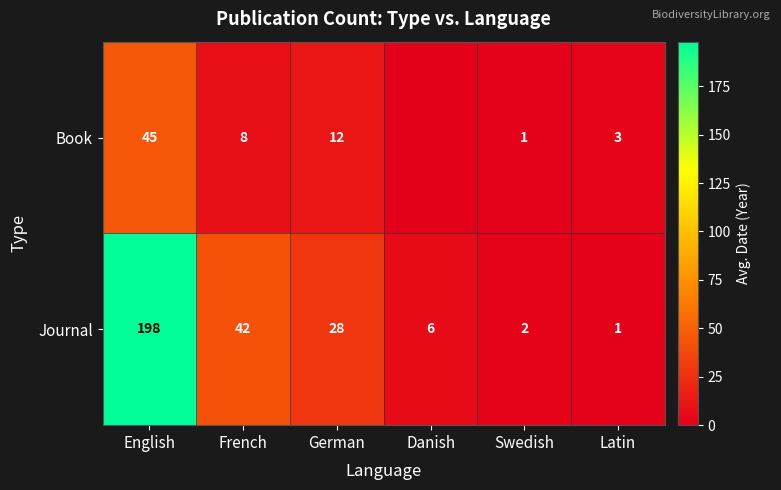

Which category has the lowest value in the Journal series?

Latin